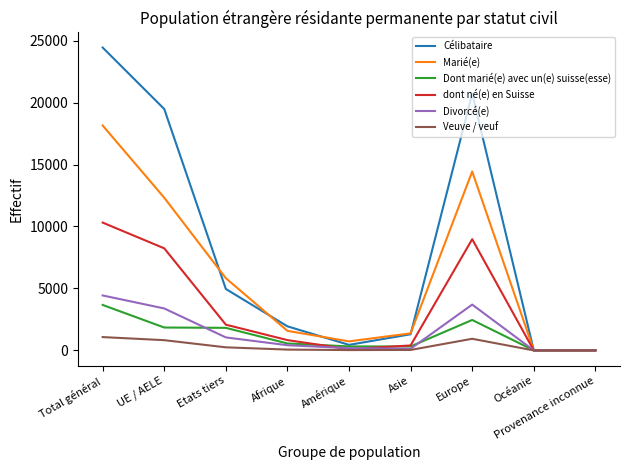

What is the sum of the Divorcé(e) values at UE / AELE and Asie?

3517